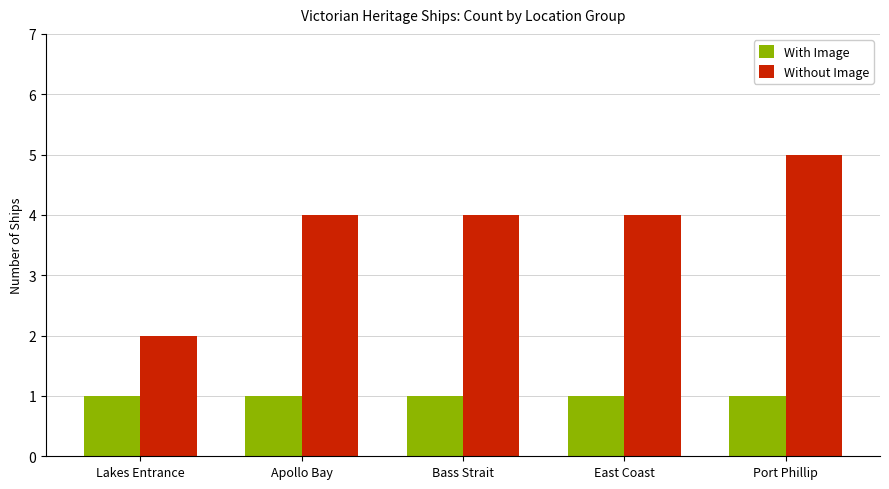

What is the difference between the highest and lowest values at East Coast?

3